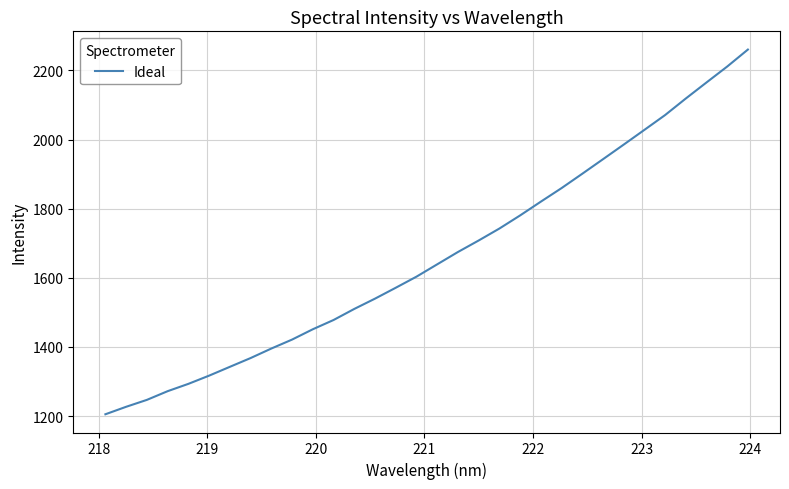

What is the difference between the maximum and minimum values?

1055.2